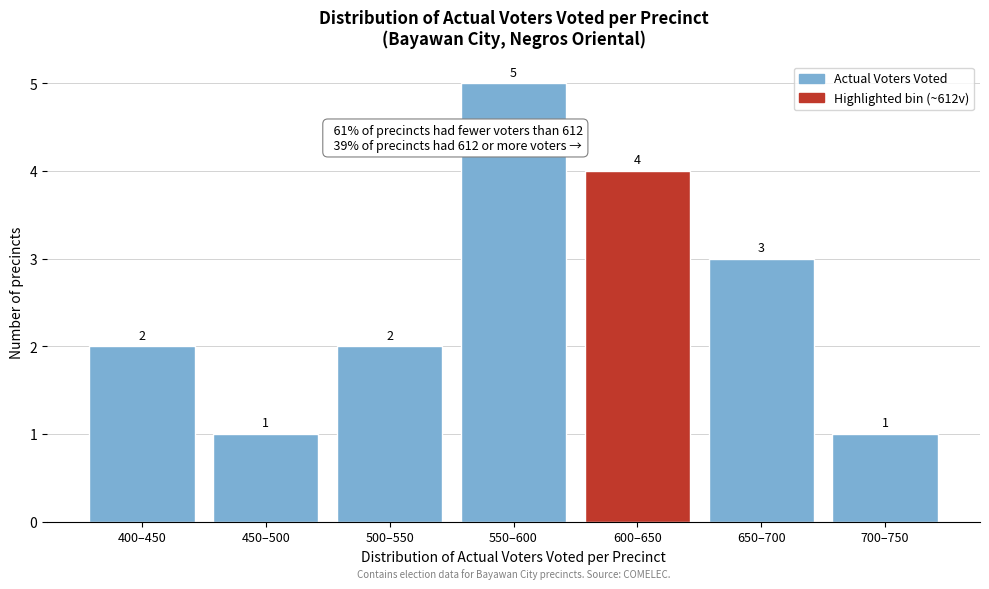

Reading left to right, extract all data points from this chart.

400–450=2	450–500=1	500–550=2	550–600=5	600–650=4	650–700=3	700–750=1